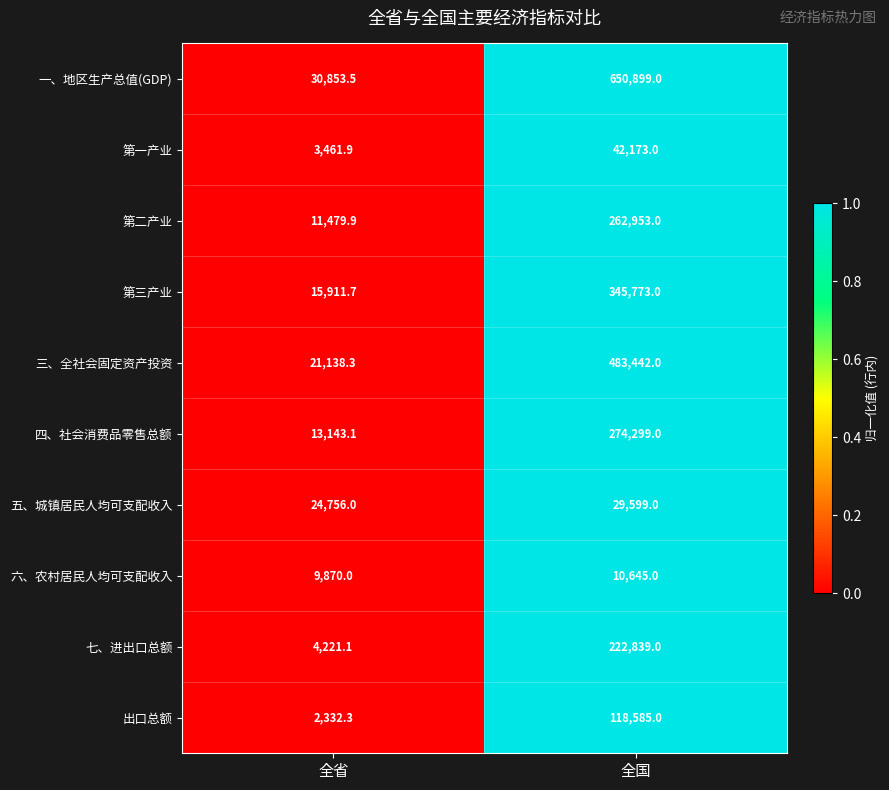

What is the spread (max minus min) of values at 全国?

640254.0